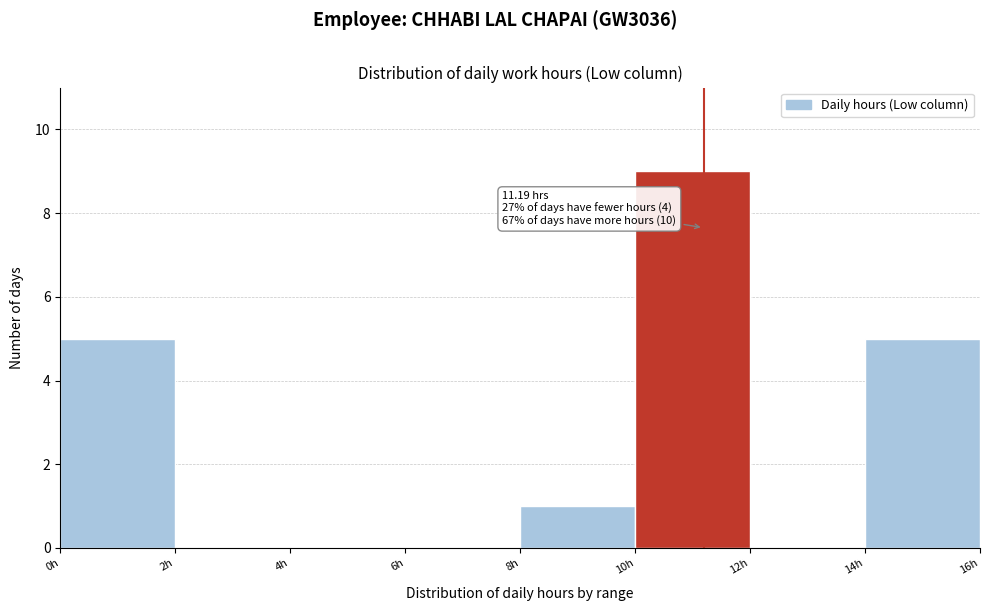

Which range on the x-axis has the tallest bar?

10 to 12